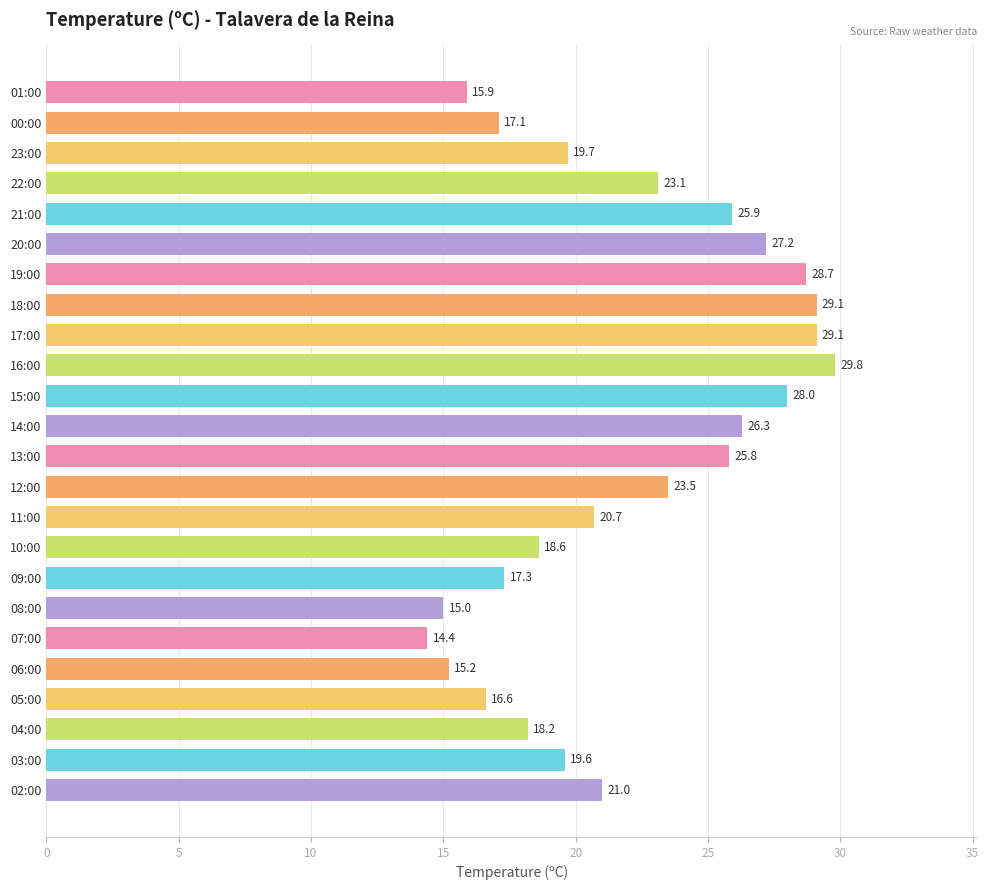

Where is the data nearest to the value 22?

02:00